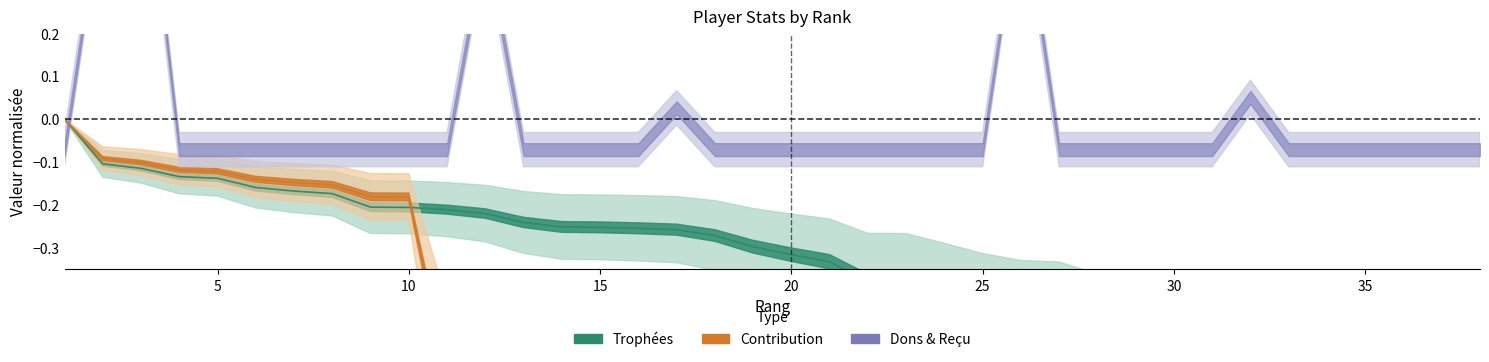

Which series changed the most between 19 and 34?

Trophées